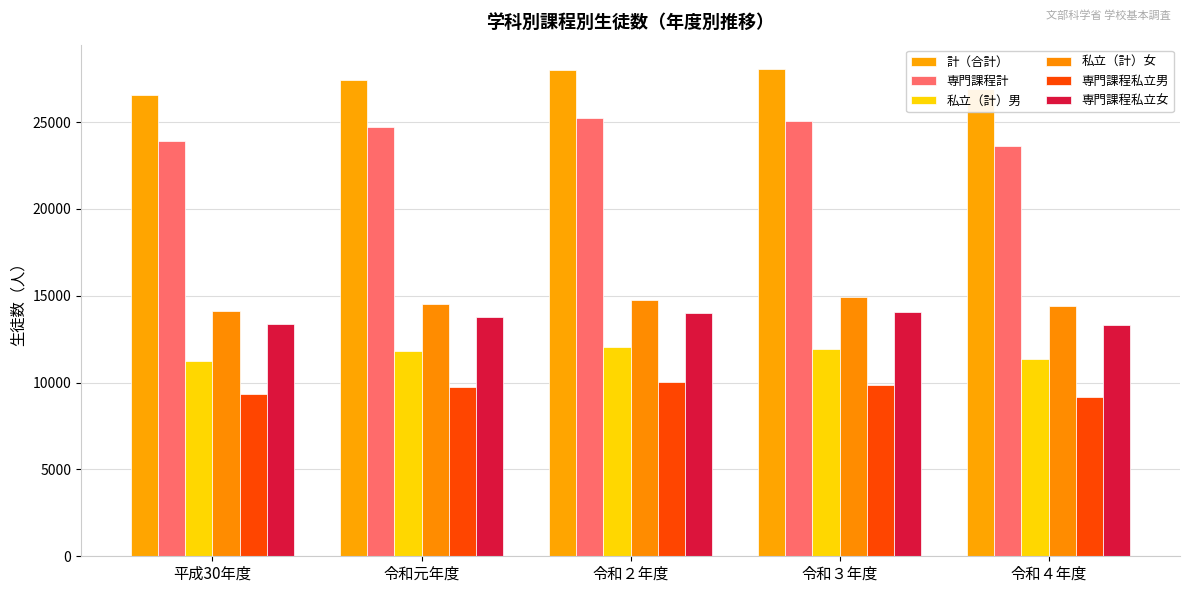

Does the chart contain stacked bars?

No